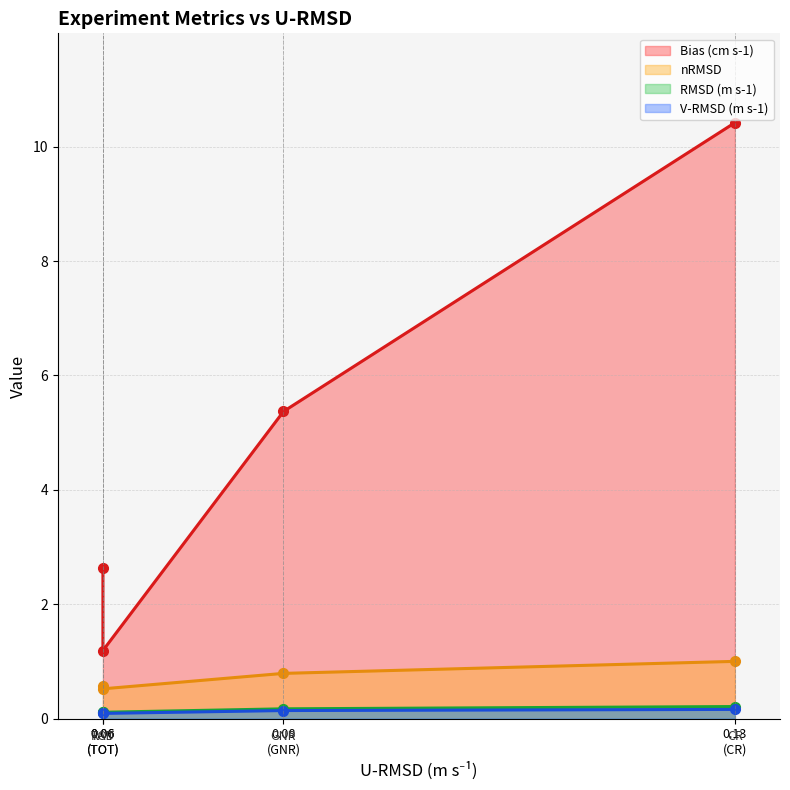

What is the difference between the maximum and minimum values in the Bias (cm s-1) series?

9.2